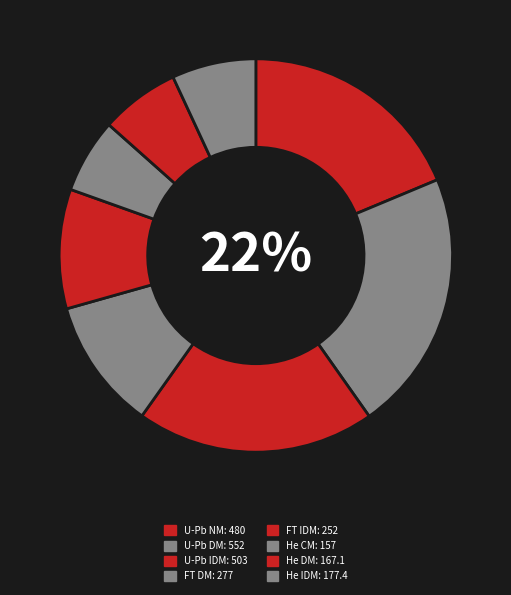

How many slices are in this pie chart?

8